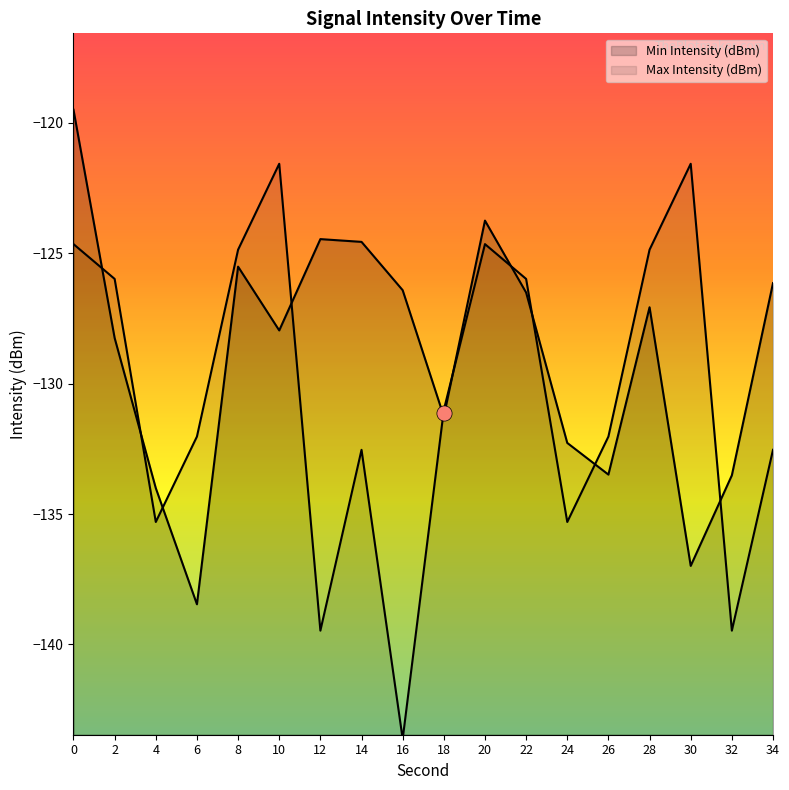

Which series contains the highest Y value?

Min Intensity (dBm)